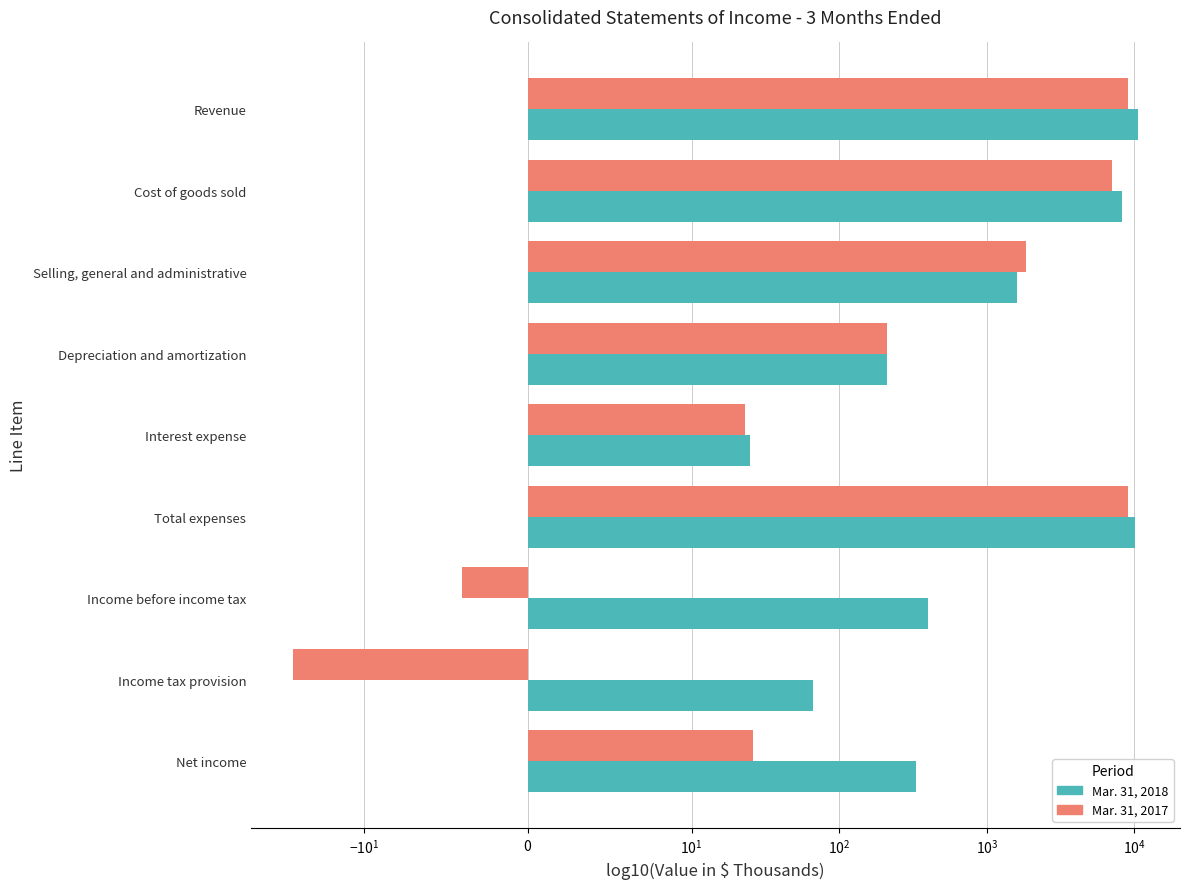

Is it true that Mar. 31, 2018 equals 14181 at Total expenses?

False